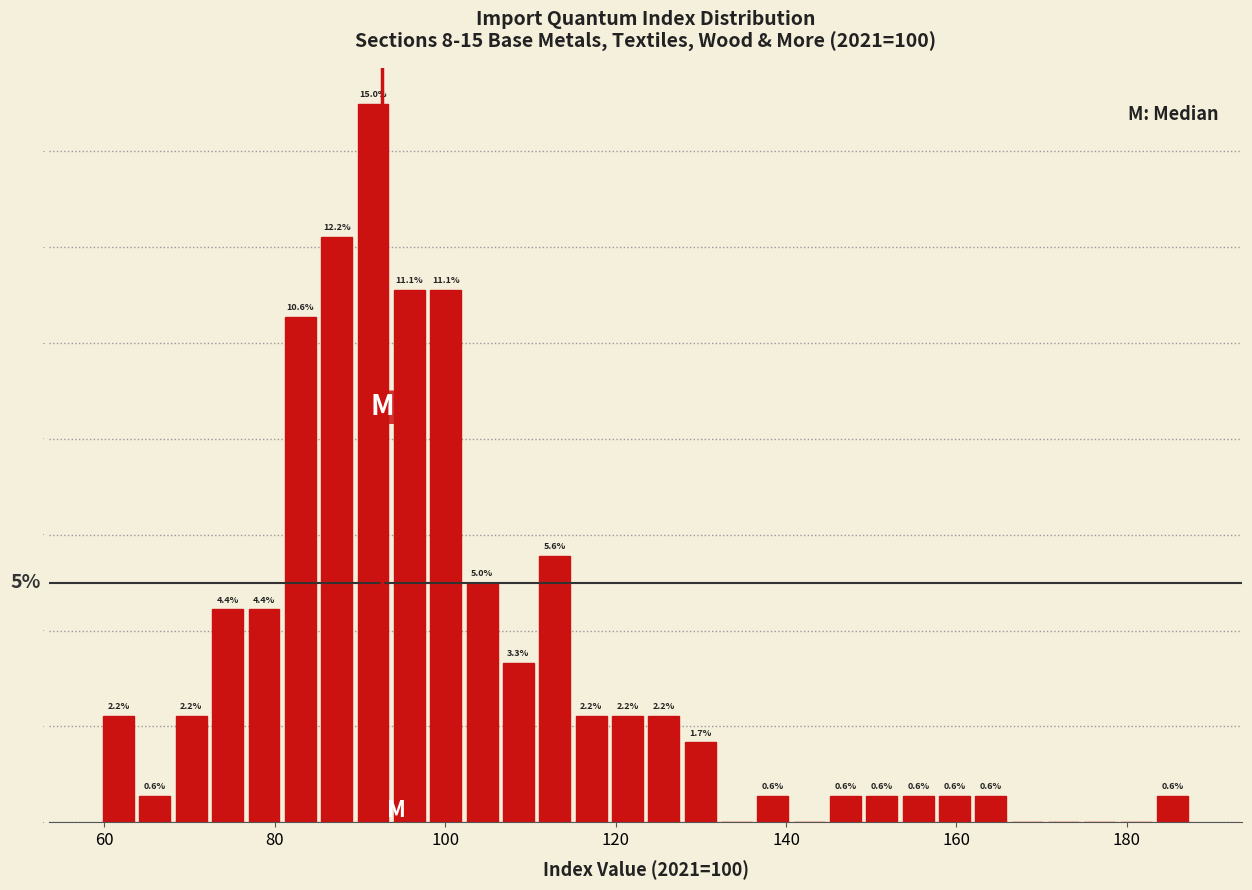

Read against the x-axis, roughly where is the centre of the tallest bar?

92